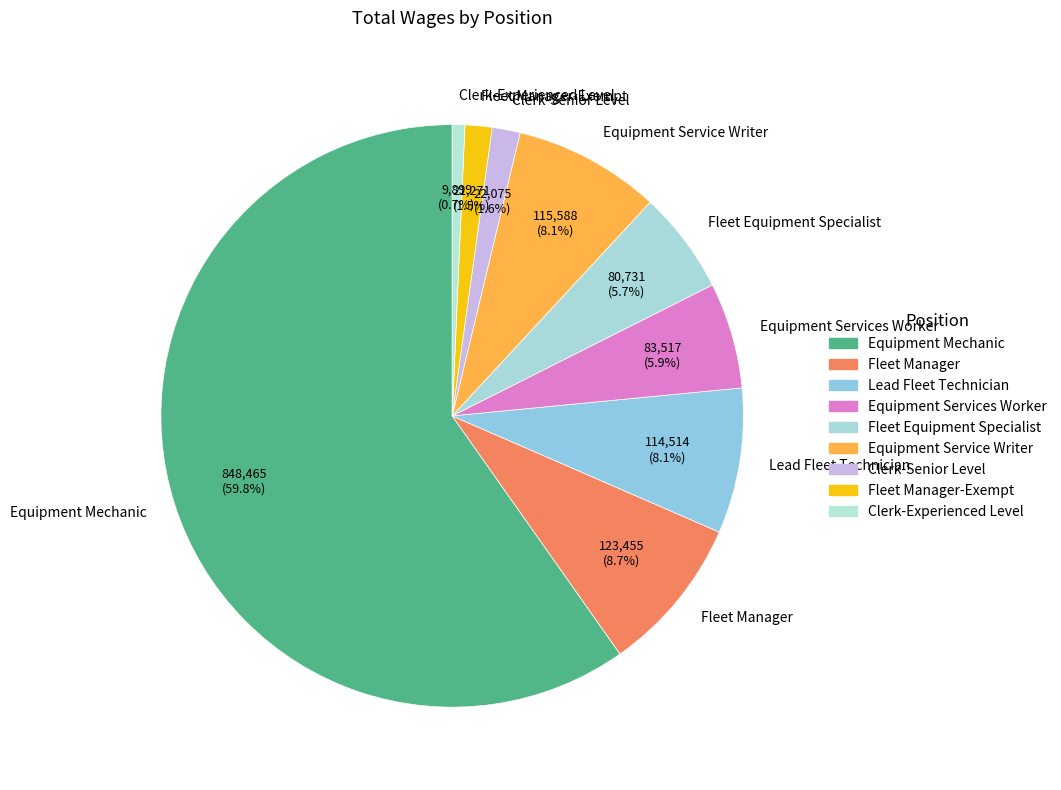

What percentage do Fleet Manager and Equipment Services Worker together represent?

14.6%